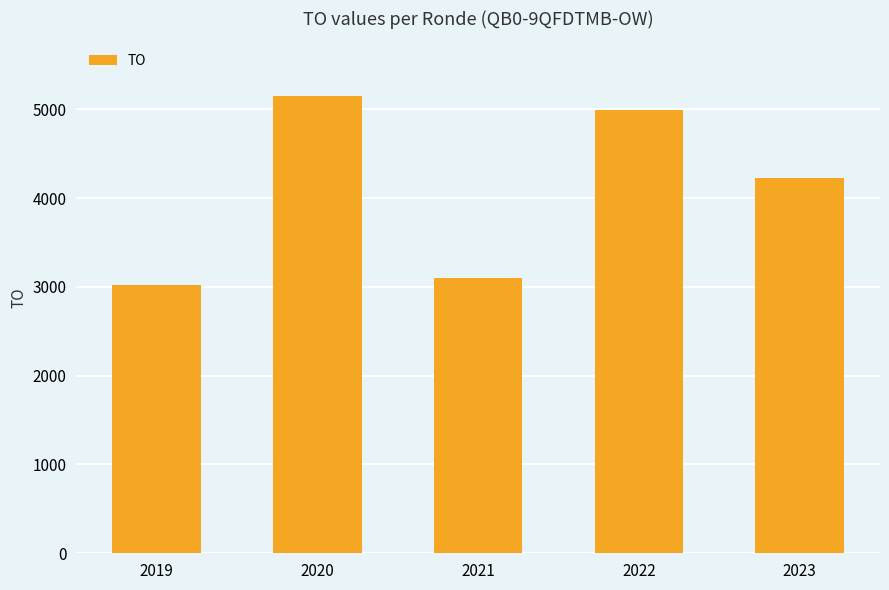

How many categories are shown in the chart?

5